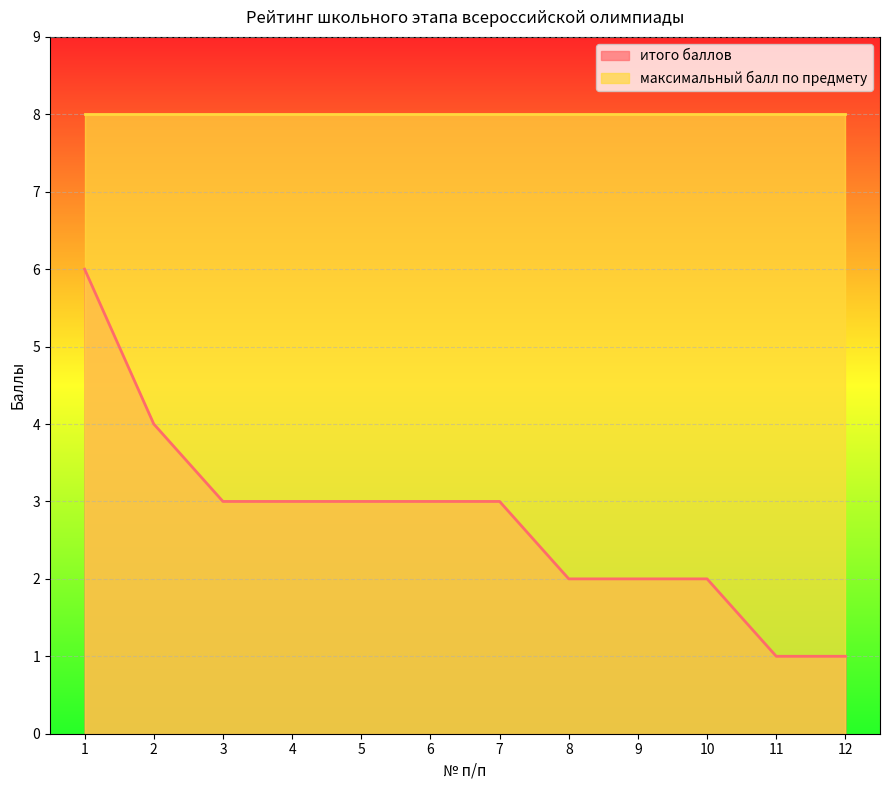

List the labels in order of value, smallest first.

11, 12, 8, 9, 10, 3, 4, 5, 6, 7, 2, 1